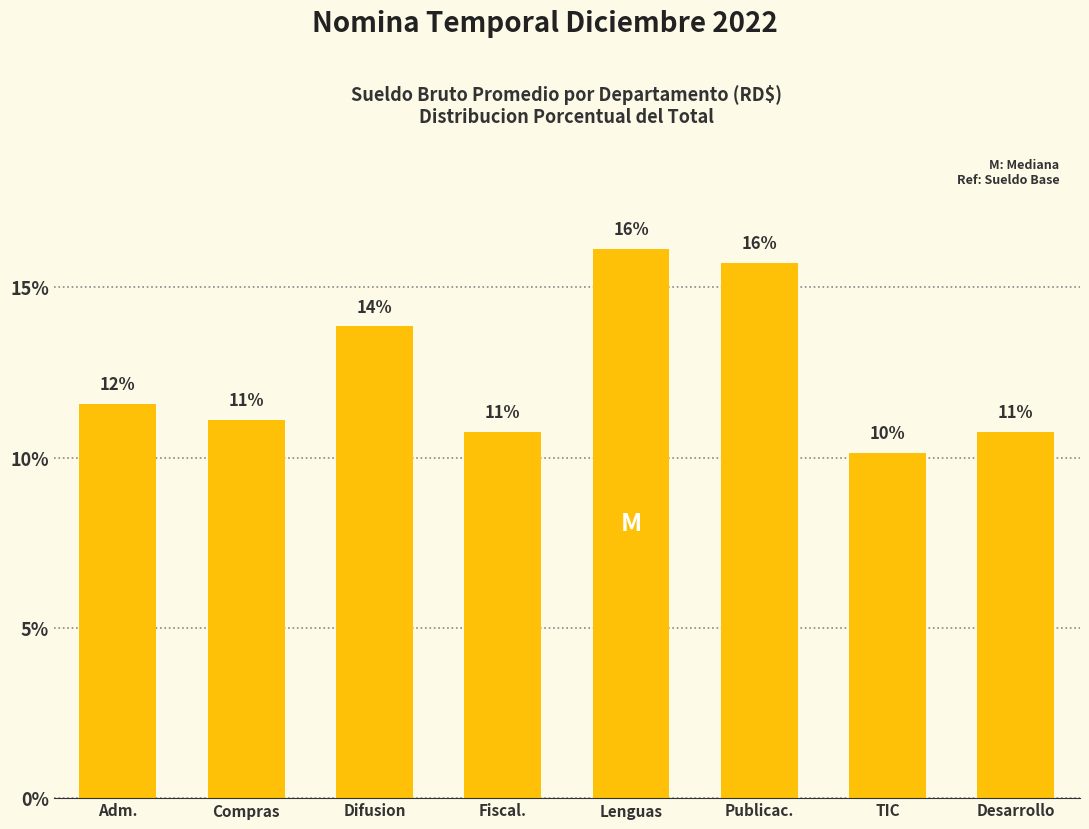

Which has a higher value, Publicac. or TIC?

Publicac.